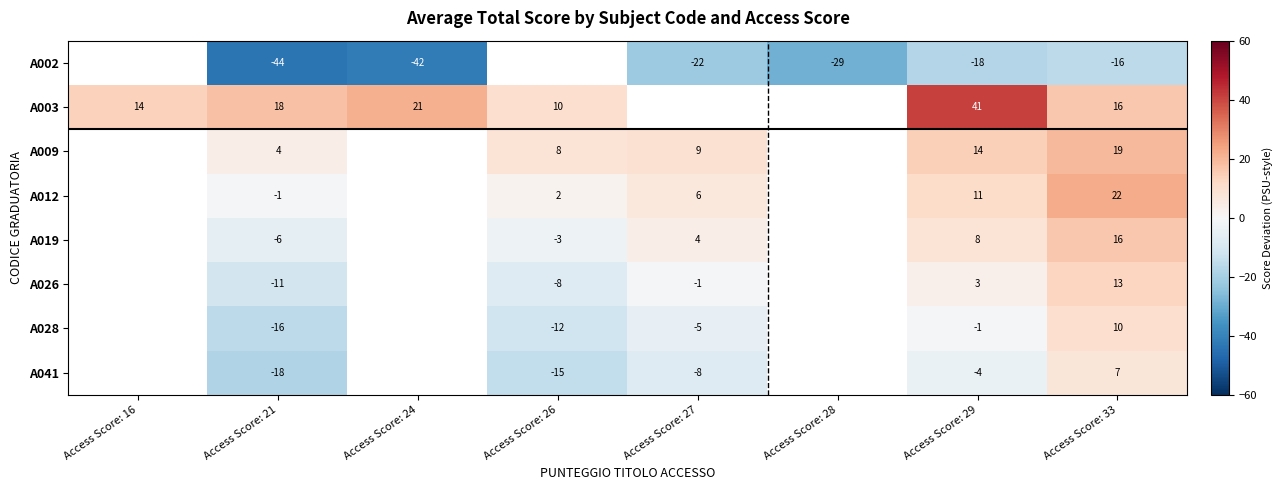

What is the difference between the A003 values at Access Score: 26 and Access Score: 24?

11.0